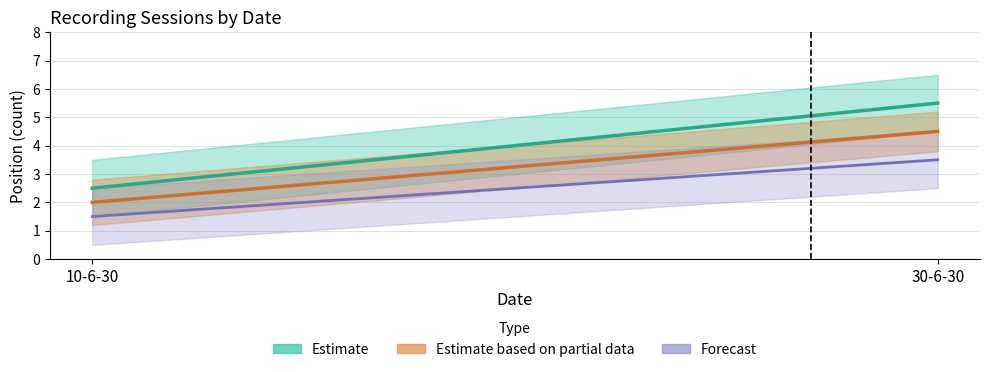

How many data points are above 4?

2